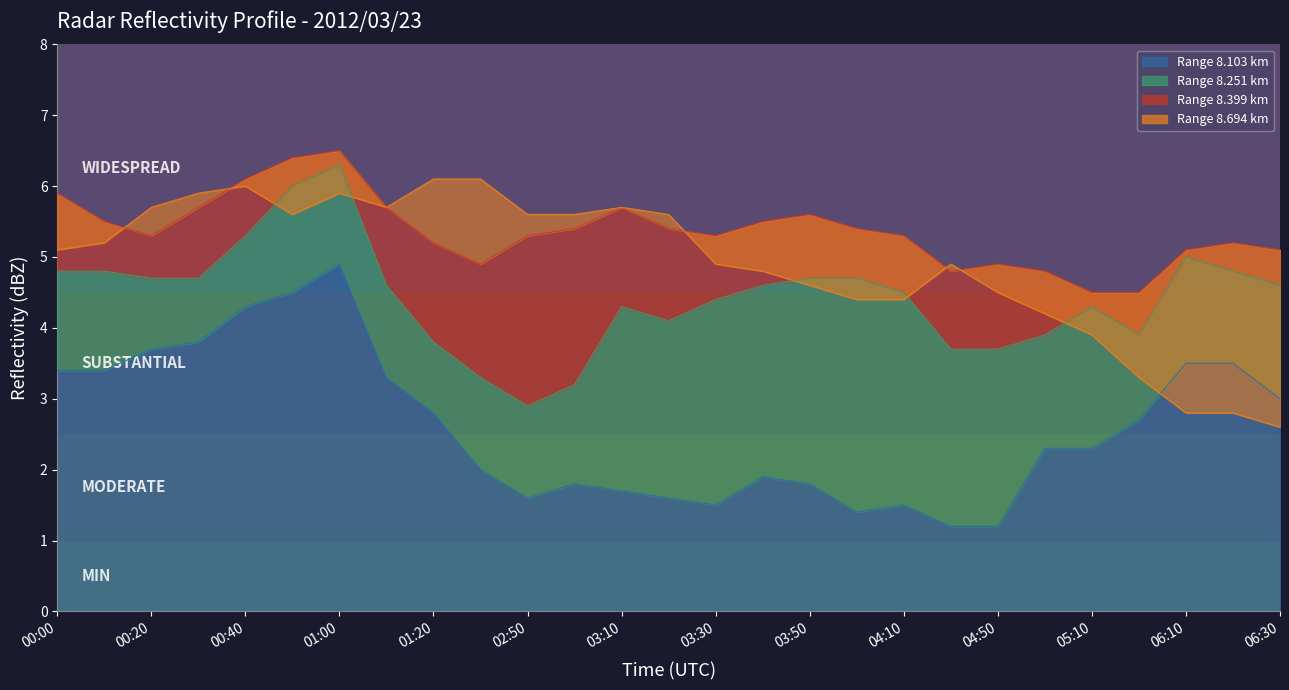

What is the label of the 10th point from the right?

2012/03/23 04:00